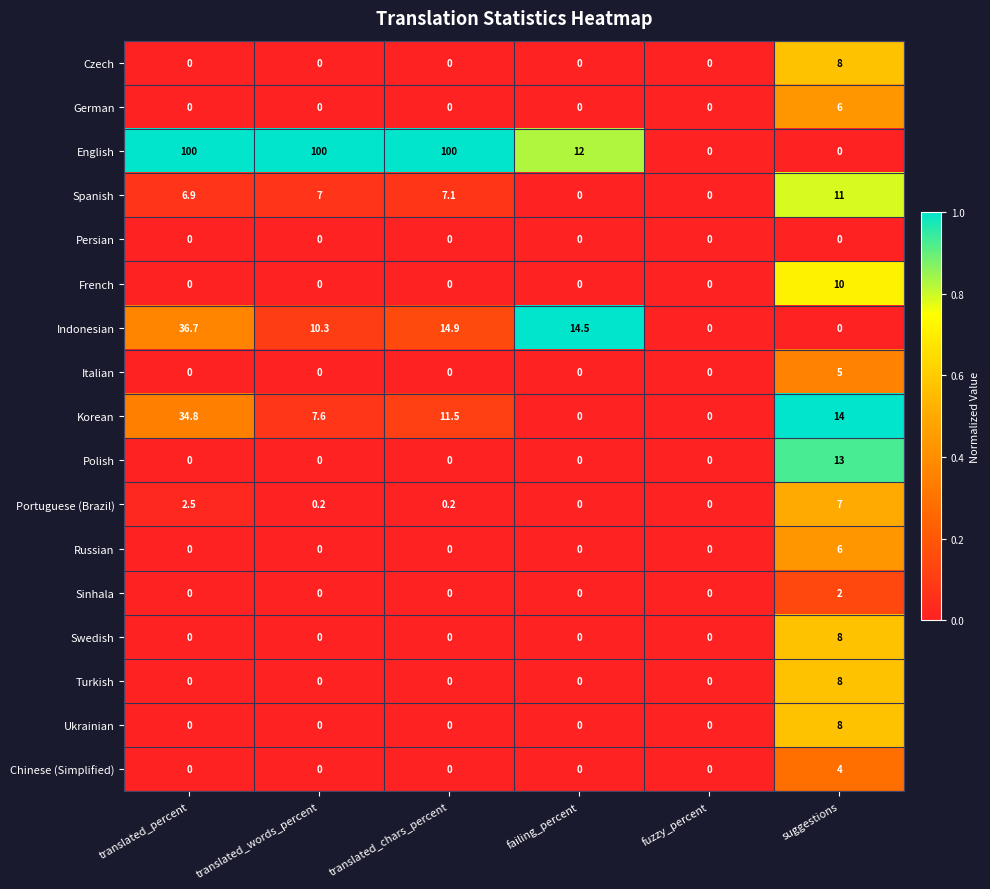

What is the maximum value for Russian?

6.0